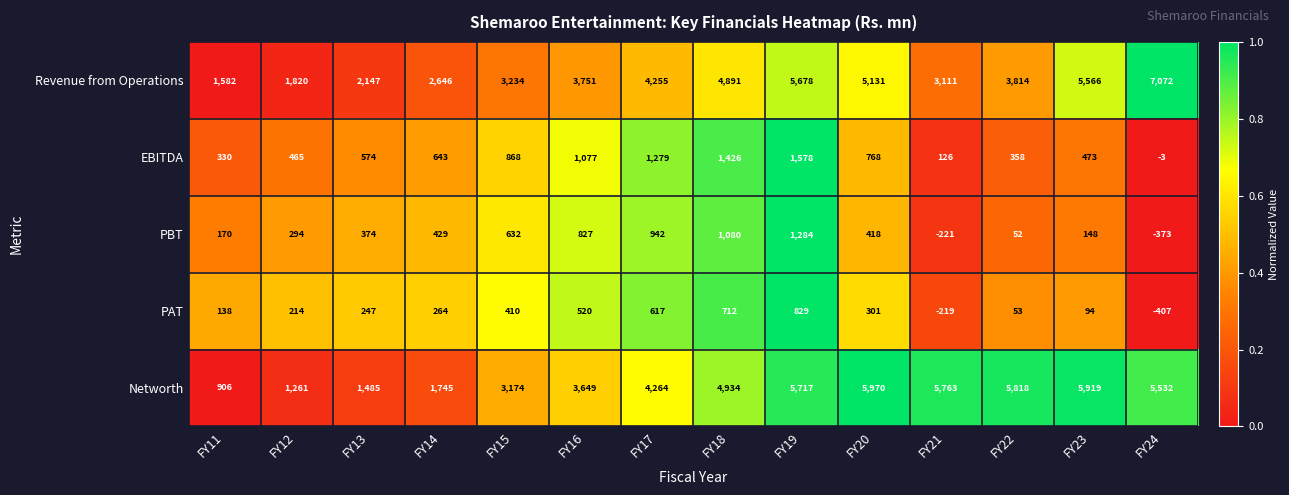

Which series has the widest spread of values?

Revenue from Operations